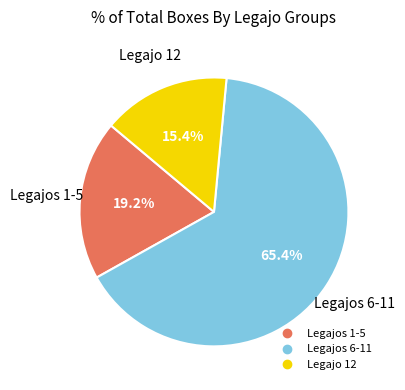

To the nearest percent, what is the difference between the largest and smallest slice percentages?

50%